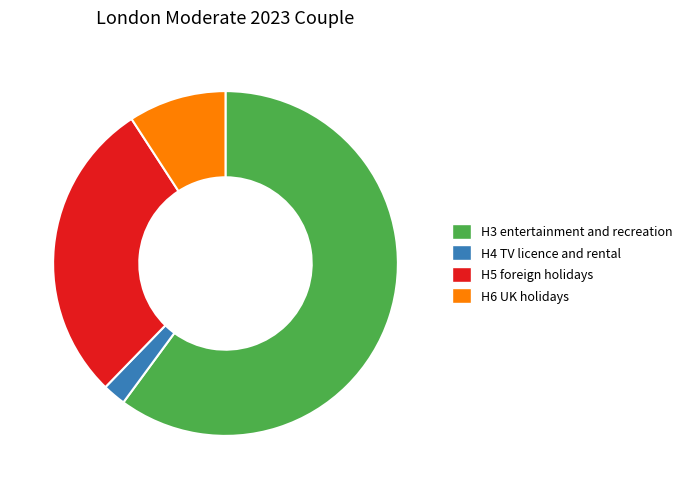

Rank the categories by value from lowest to highest.

H4 TV licence and rental, H6 UK holidays, H5 foreign holidays, H3 entertainment and recreation